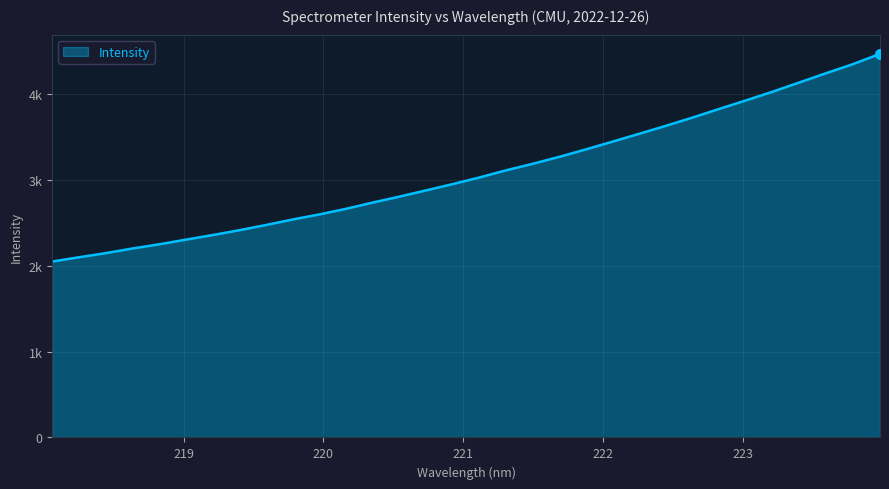

List the labels in order of value, largest first.

223.9802, 223.7895, 223.5987, 223.408, 223.2172, 223.0264, 222.8355, 222.6447, 222.4538, 222.263, 222.0721, 221.8812, 221.6902, 221.4993, 221.3083, 221.1174, 220.9264, 220.7354, 220.5444, 220.3533, 220.1623, 219.9712, 219.7801, 219.589, 219.3979, 219.2067, 219.0156, 218.8244, 218.6332, 218.442, 218.2508, 218.0596